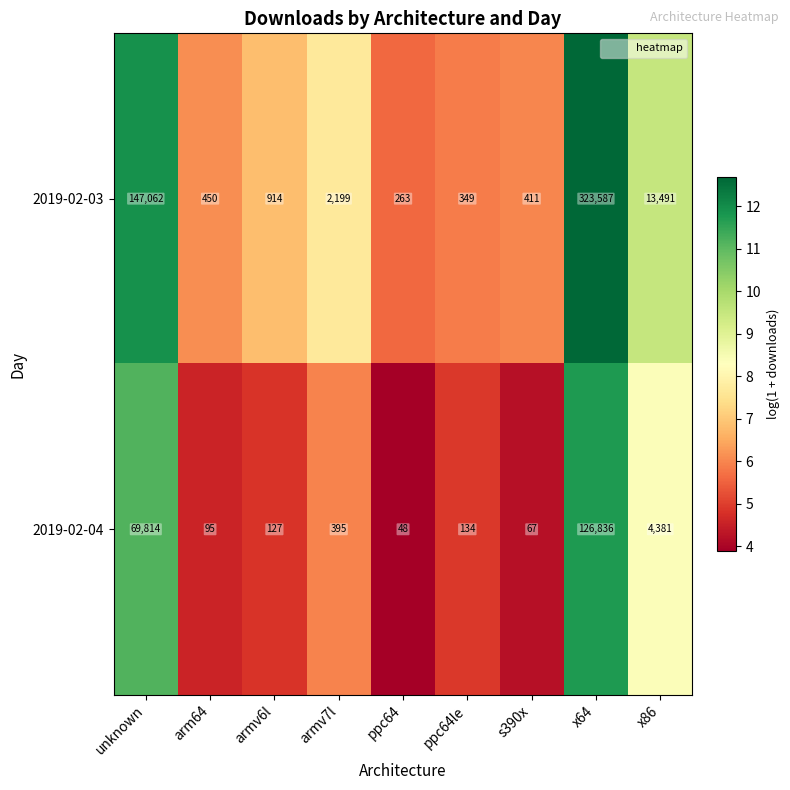

Rank the series at x64 from highest to lowest value.

2019-02-03, 2019-02-04